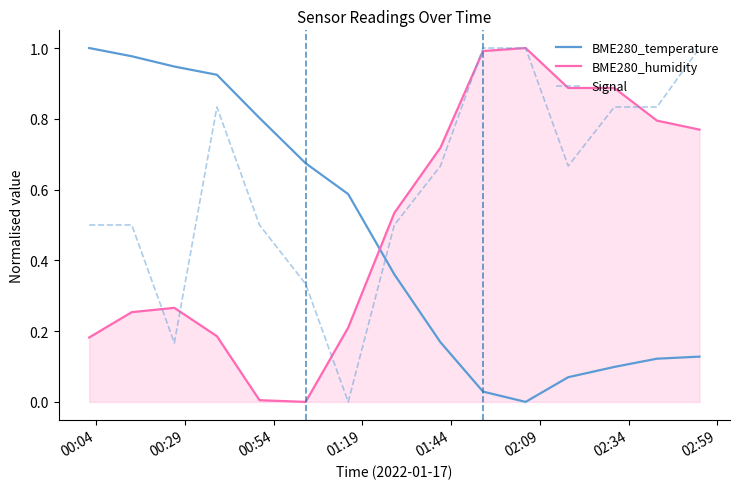

List the series in order of their overall mean, lowest first.

BME280_temperature, BME280_humidity, Signal